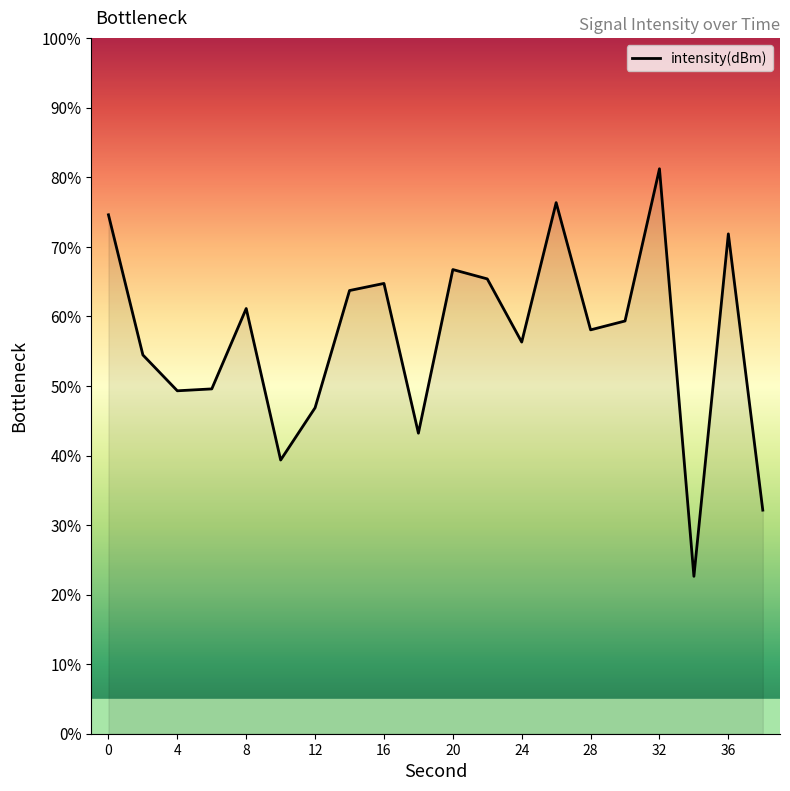

Count the number of values greater than 59.

10